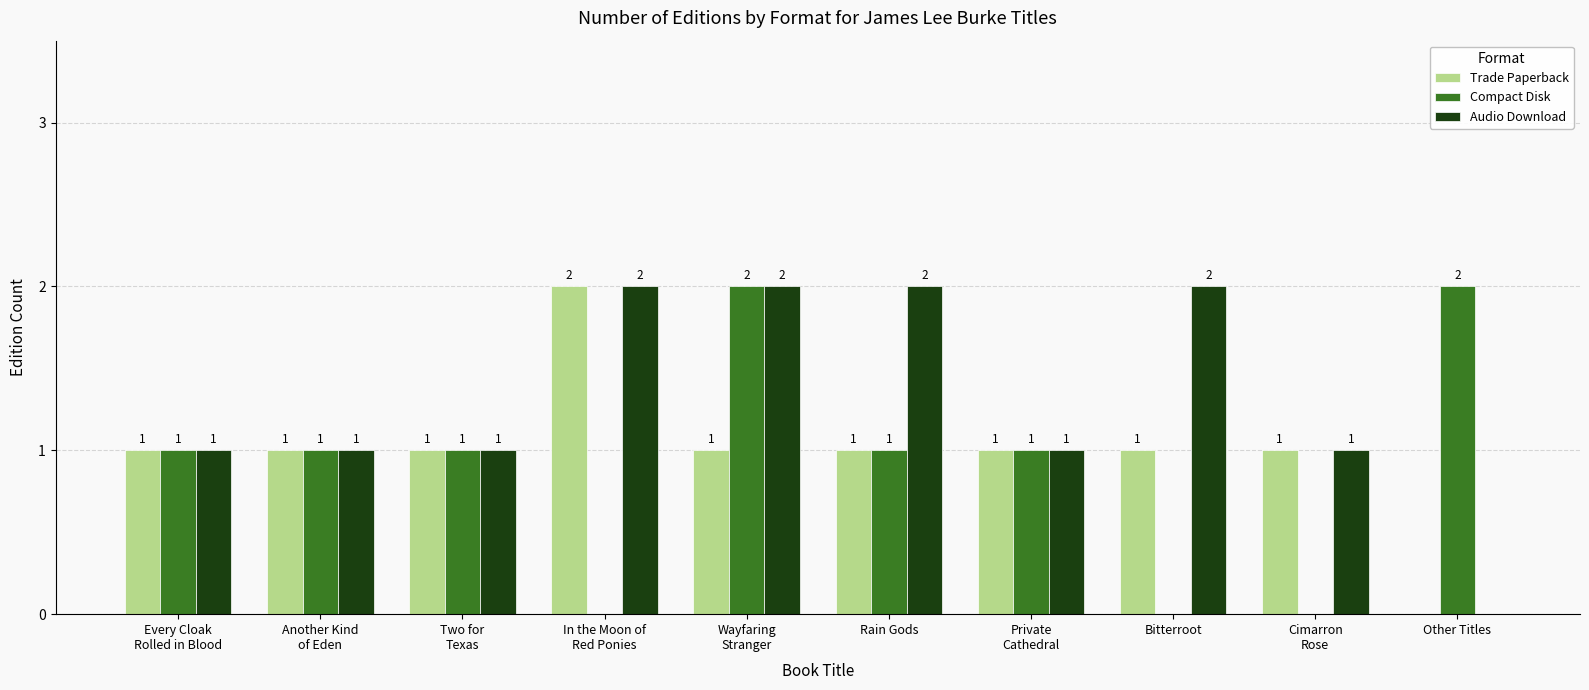

Reading left to right, list all the values displayed in this chart.

Trade Paperback: Every Cloak
Rolled in Blood=1	Another Kind
of Eden=1	Two for
Texas=1	In the Moon of
Red Ponies=2	Wayfaring
Stranger=1	Rain Gods=1	Private
Cathedral=1	Bitterroot=1	Cimarron
Rose=1	Other Titles=0
Compact Disk: Every Cloak
Rolled in Blood=1	Another Kind
of Eden=1	Two for
Texas=1	In the Moon of
Red Ponies=0	Wayfaring
Stranger=2	Rain Gods=1	Private
Cathedral=1	Bitterroot=0	Cimarron
Rose=0	Other Titles=2
Audio Download: Every Cloak
Rolled in Blood=1	Another Kind
of Eden=1	Two for
Texas=1	In the Moon of
Red Ponies=2	Wayfaring
Stranger=2	Rain Gods=2	Private
Cathedral=1	Bitterroot=2	Cimarron
Rose=1	Other Titles=0